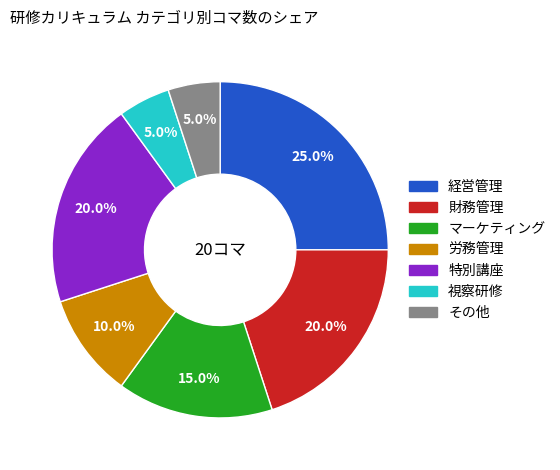

To the nearest percent, what is the difference between the 特別講座 and 経営管理 slice percentages?

5%